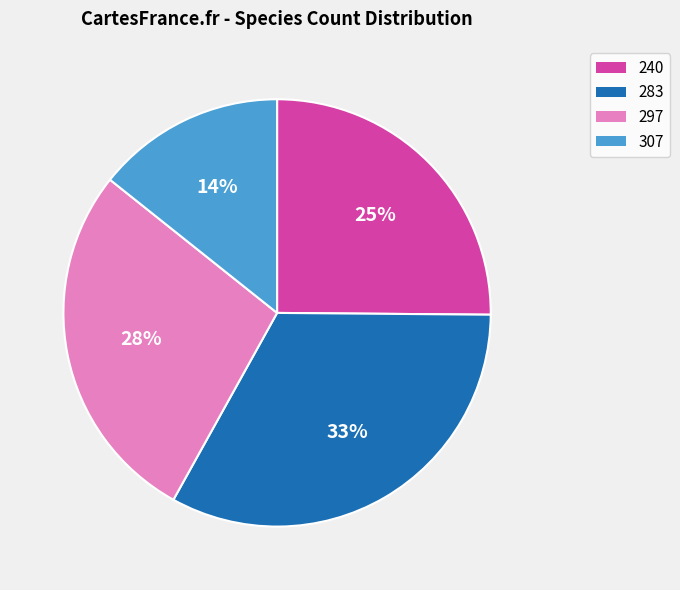

The 307 slice represents 14% of the pie. True or false?

True